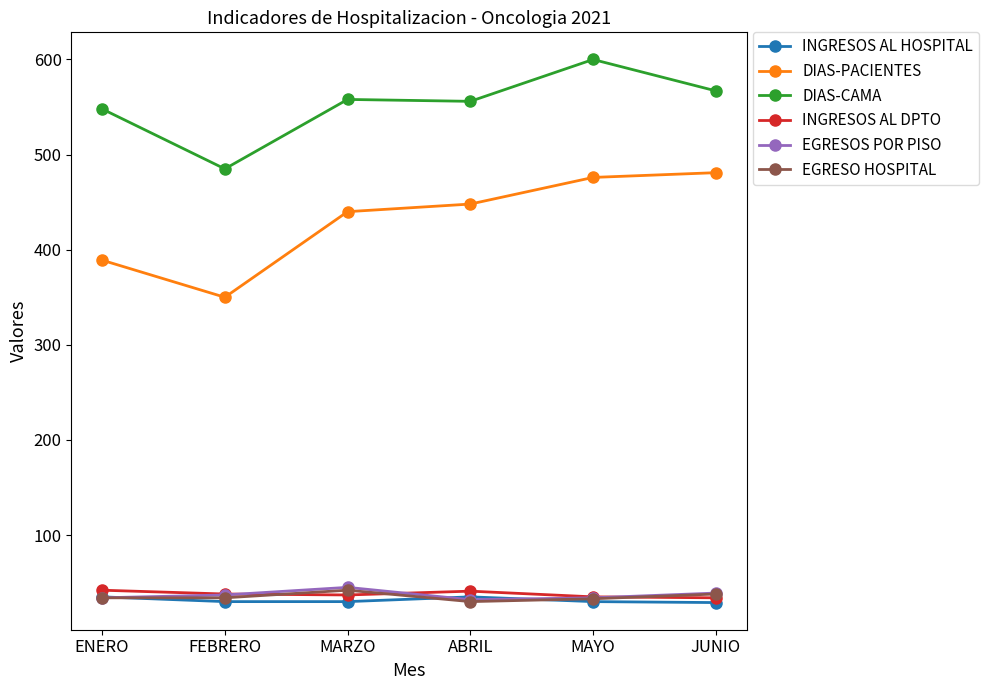

What is the total value across all series at ABRIL?

1142